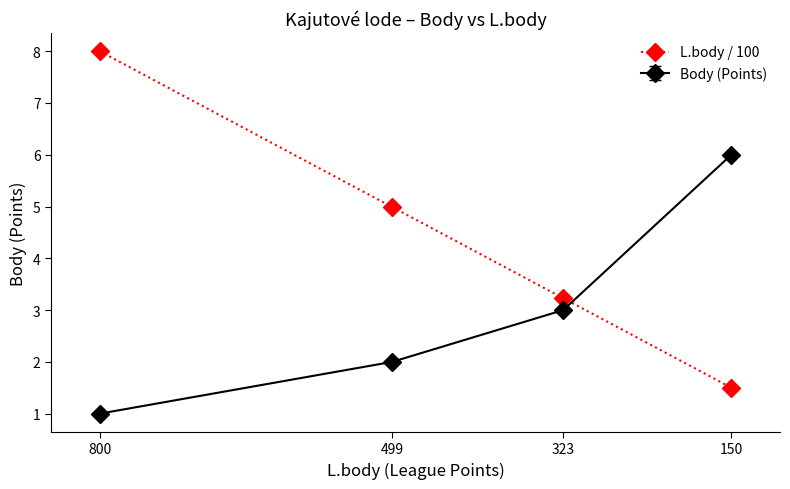

At which category does the chart reach its peak across all series?

800